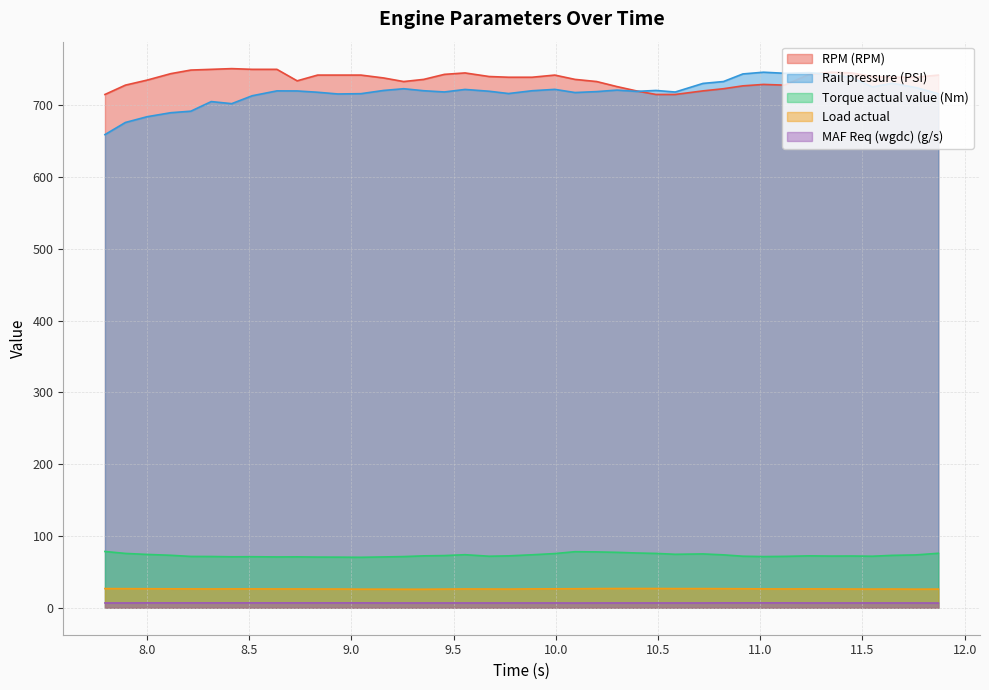

What is the spread (max minus min) of values at 8.215?

742.2